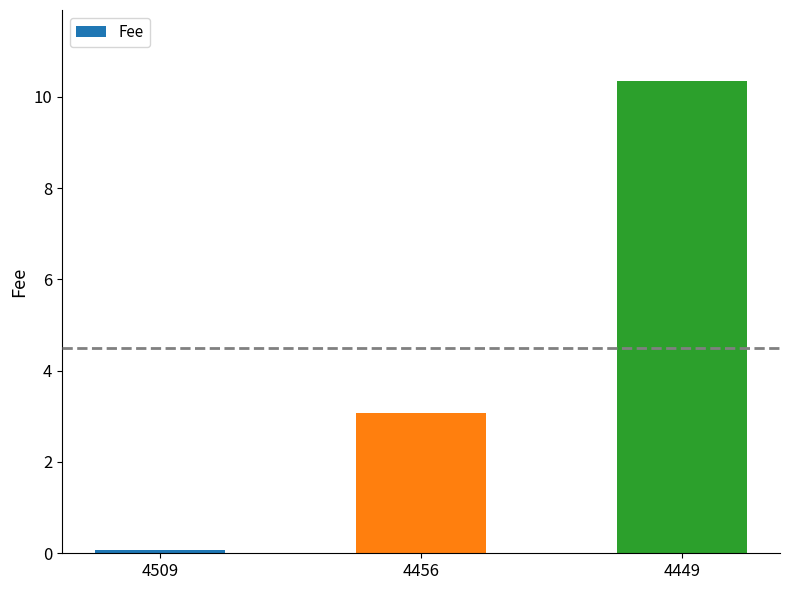

What is the difference between the maximum and second lowest values?

7.3